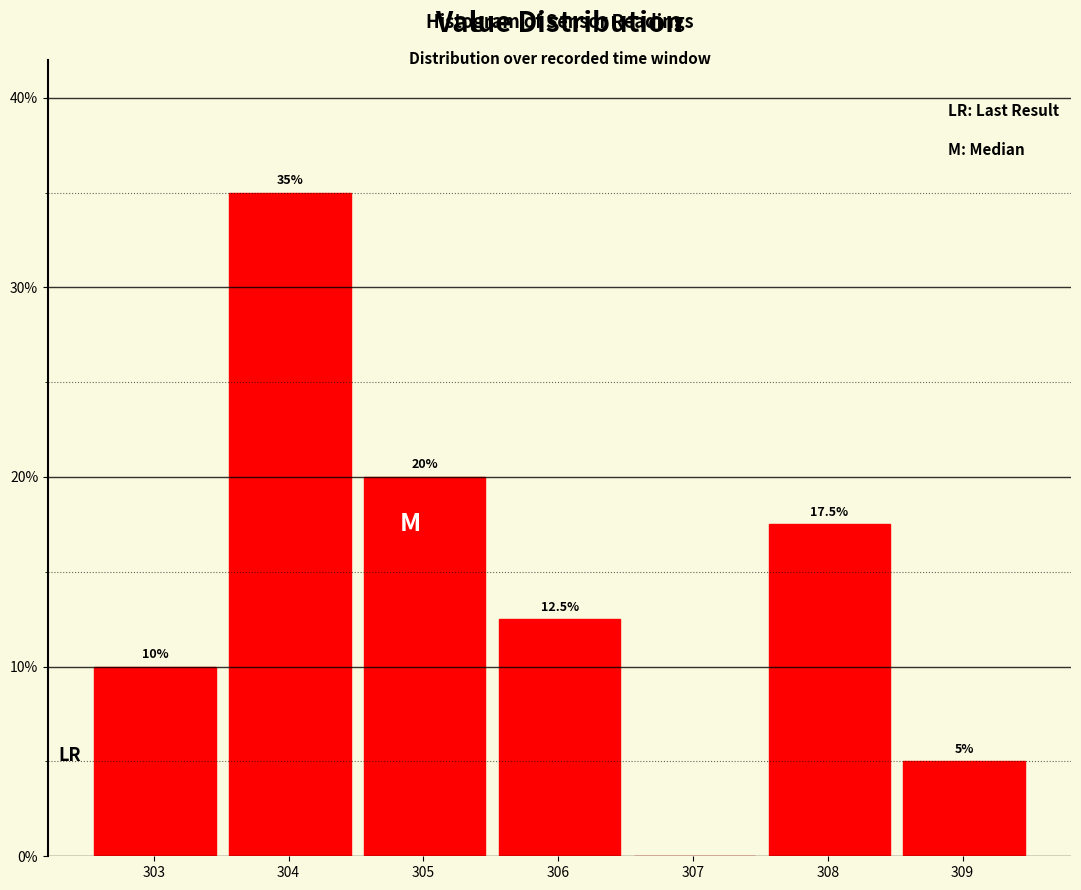

Over which range of the x-axis is the bar tallest?

303.51 to 304.51